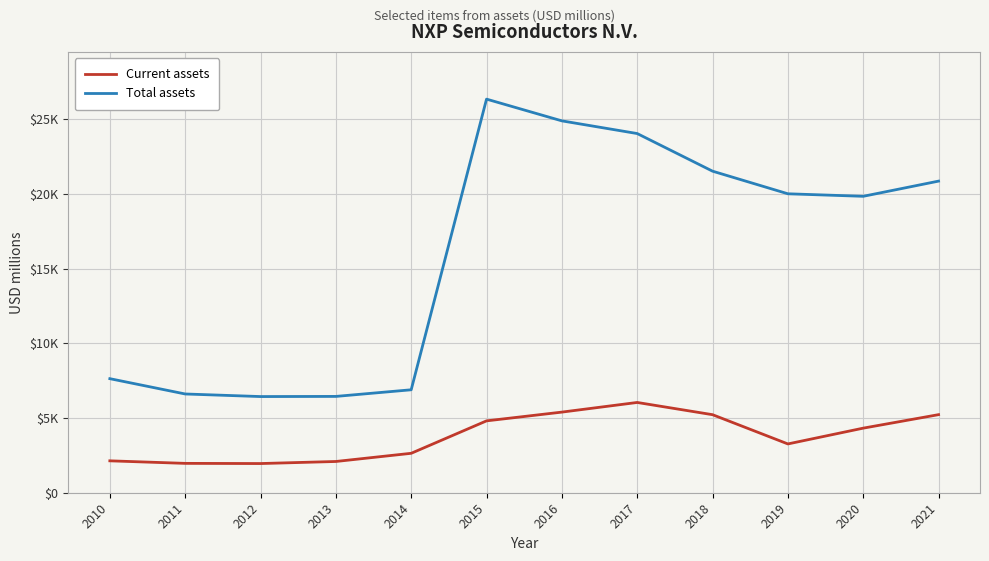

What is the value of the Current assets point at the 5th from the left?

2640